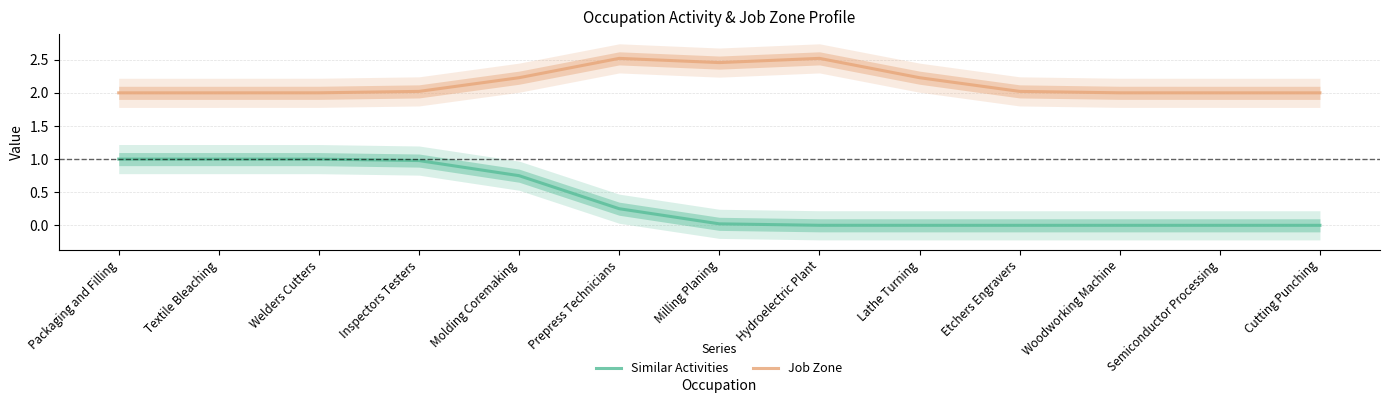

How many interior local valleys does the Job Zone series have?

1